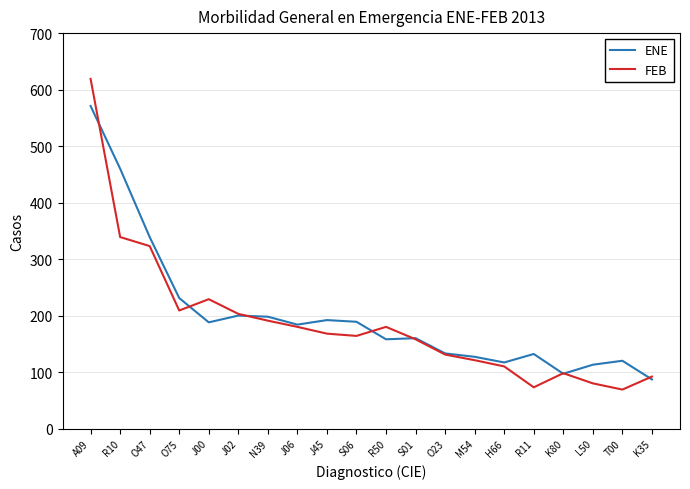

What position from the right is O75?

17